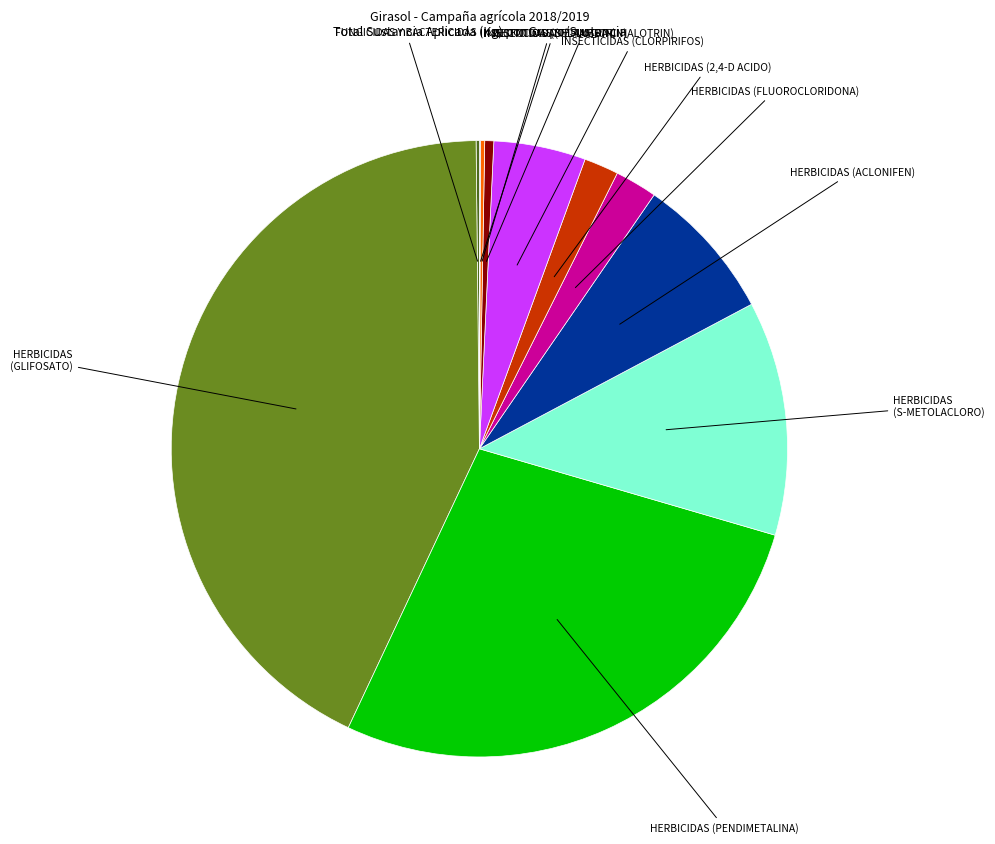

Is there a majority slice in this chart?

No